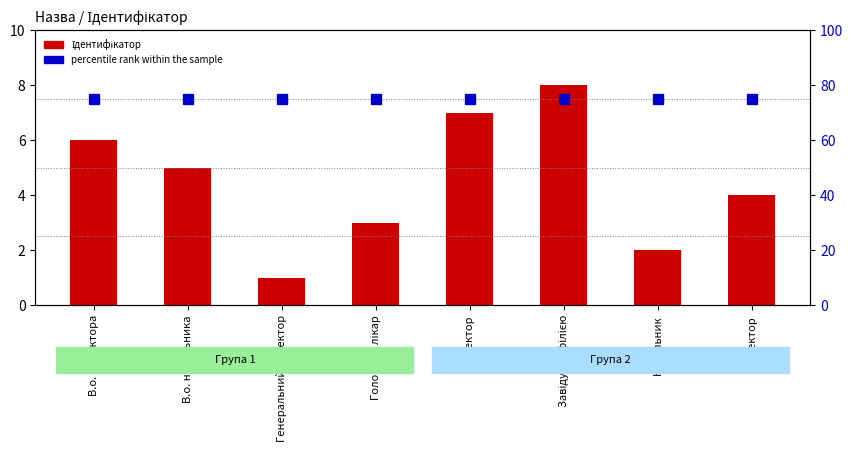

What is the value of the Ідентифікатор bar at the 6th from the left?

8